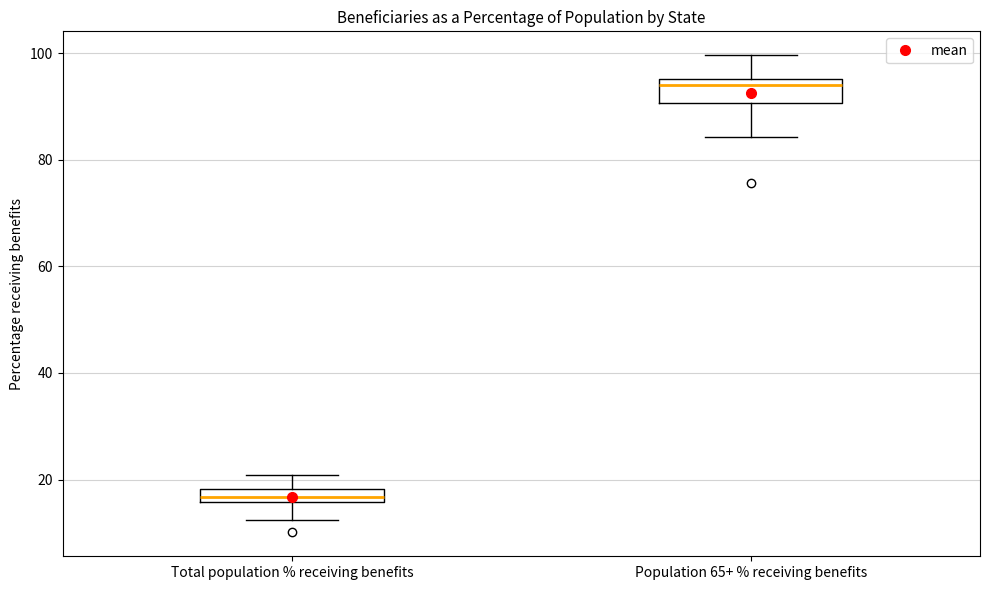

Comparing the boxes themselves (not the whiskers), which one is the tallest?

Population 65+ % receiving benefits